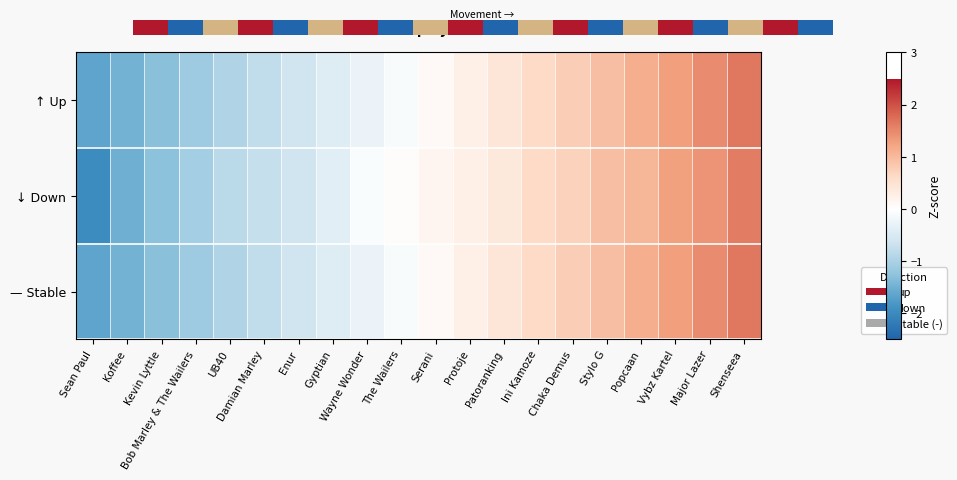

Reading left to right, what are all the values shown in this chart?

↑ Up: Sean Paul=-1.6	Koffee=-1.5	Kevin Lyttle=-1.3	Bob Marley & The Wailers=-1.1	UB40=-1.0	Damian Marley=-0.8	Enur=-0.6	Gyptian=-0.4	Wayne Wonder=-0.3	The Wailers=-0.1	Serani=0.1	Protoje=0.3	Patoranking=0.4	Ini Kamoze=0.6	Chaka Demus=0.8	Stylo G=1.0	Popcaan=1.1	Vybz Kartel=1.3	Major Lazer=1.5	Shenseea=1.6
↓ Down: Sean Paul=-2.0	Koffee=-1.5	Kevin Lyttle=-1.3	Bob Marley & The Wailers=-1.1	UB40=-0.8	Damian Marley=-0.7	Enur=-0.6	Gyptian=-0.4	Wayne Wonder=-0.1	The Wailers=0.1	Serani=0.2	Protoje=0.3	Patoranking=0.4	Ini Kamoze=0.6	Chaka Demus=0.7	Stylo G=0.9	Popcaan=1.1	Vybz Kartel=1.3	Major Lazer=1.4	Shenseea=1.6
— Stable: Sean Paul=-1.6	Koffee=-1.5	Kevin Lyttle=-1.3	Bob Marley & The Wailers=-1.1	UB40=-1.0	Damian Marley=-0.8	Enur=-0.6	Gyptian=-0.4	Wayne Wonder=-0.3	The Wailers=-0.1	Serani=0.1	Protoje=0.3	Patoranking=0.4	Ini Kamoze=0.6	Chaka Demus=0.8	Stylo G=1.0	Popcaan=1.1	Vybz Kartel=1.3	Major Lazer=1.5	Shenseea=1.6